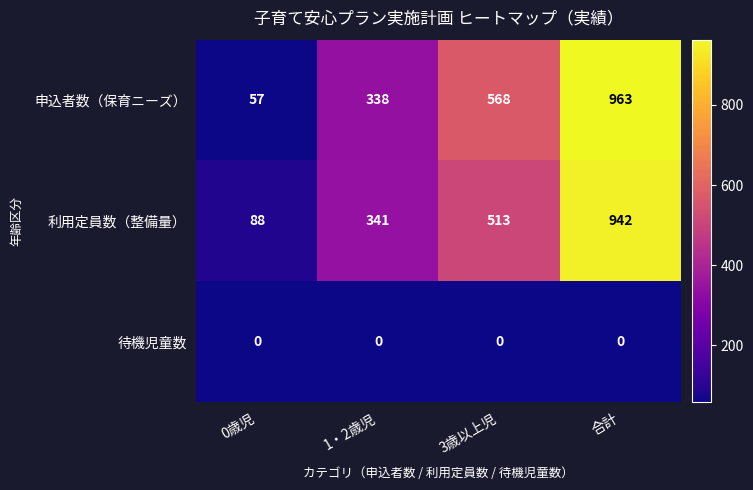

Which series has the largest range (max minus min)?

申込者数（保育ニーズ）